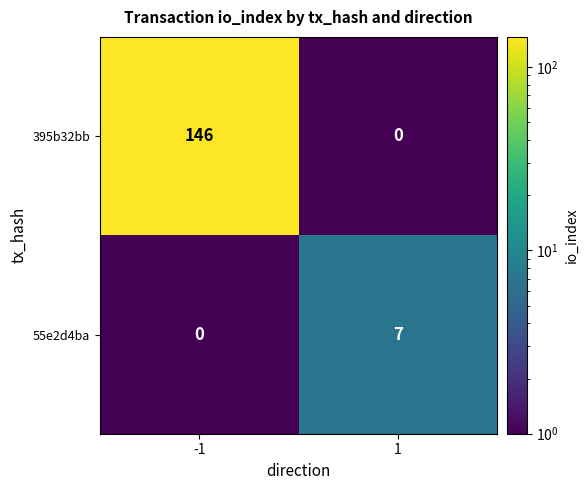

Which series has the widest spread of values?

395b32bb